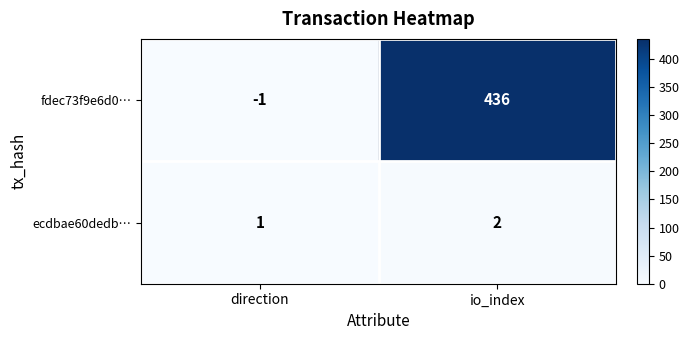

What is the difference between the maximum and minimum values in the fdec73f9e6d0… series?

437